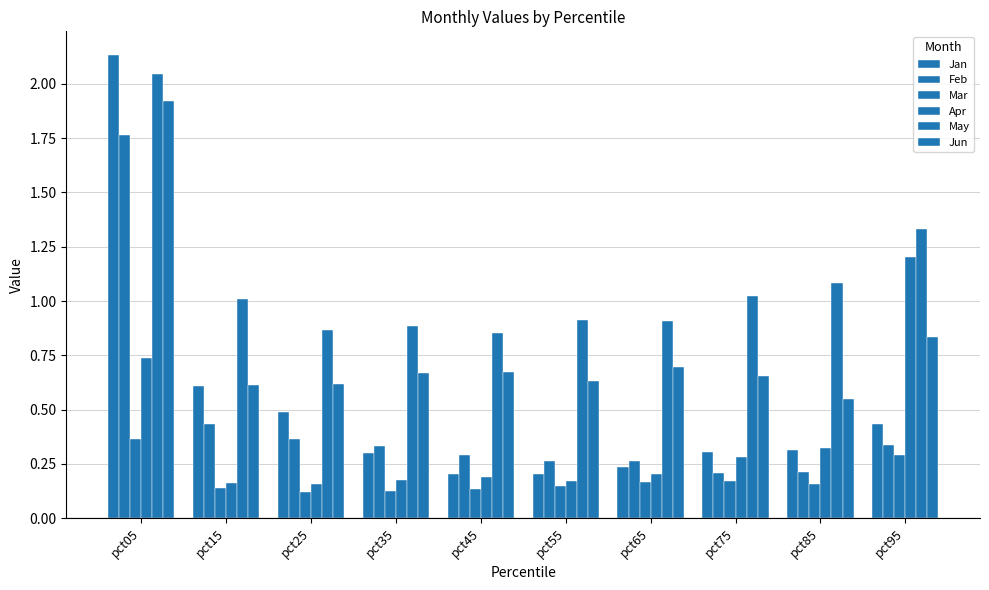

What is the difference between the maximum and minimum values in the Jan series?

1.9